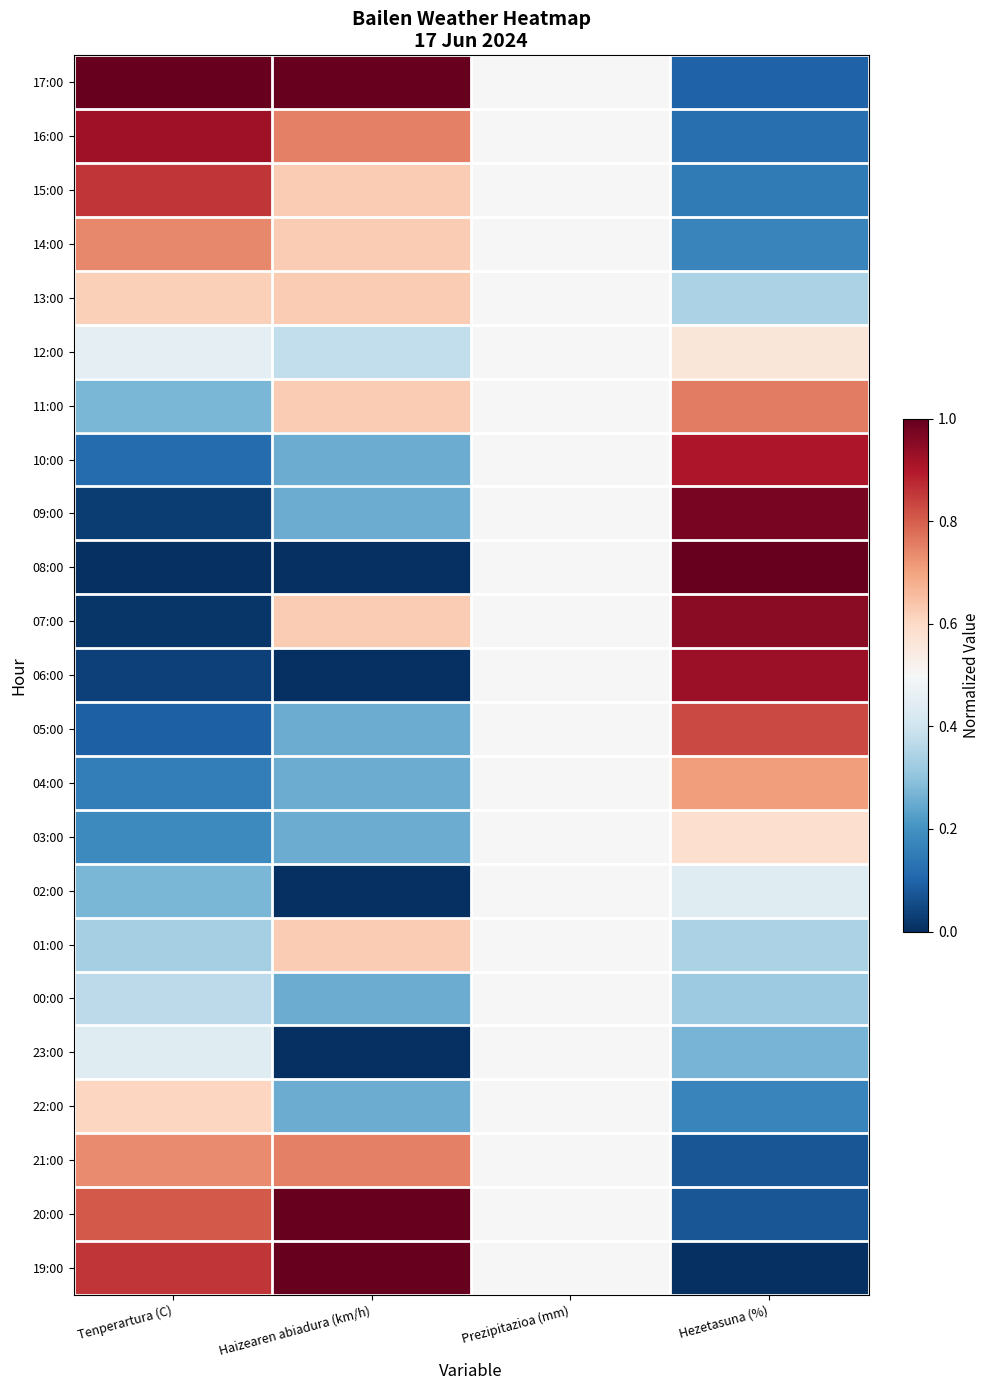

What is the difference between the highest and lowest values at Tenperartura (C)?

1.0